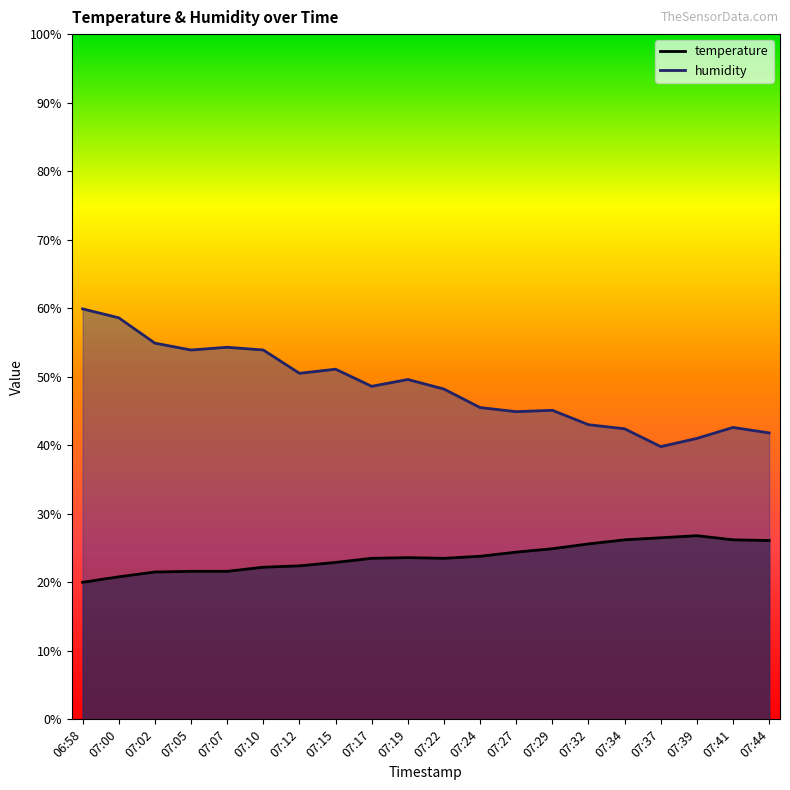

What is the value of the humidity point at the 16th from the left?

42.4